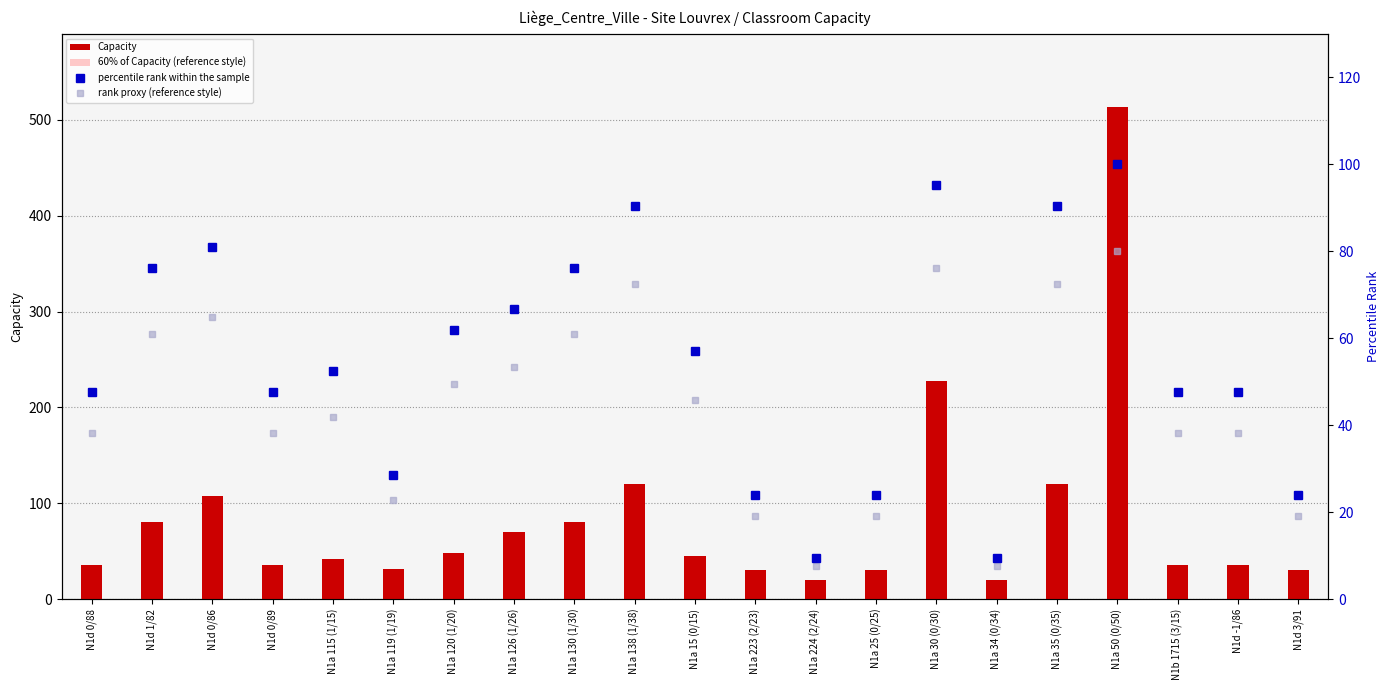

What is the greatest value displayed?

513.0